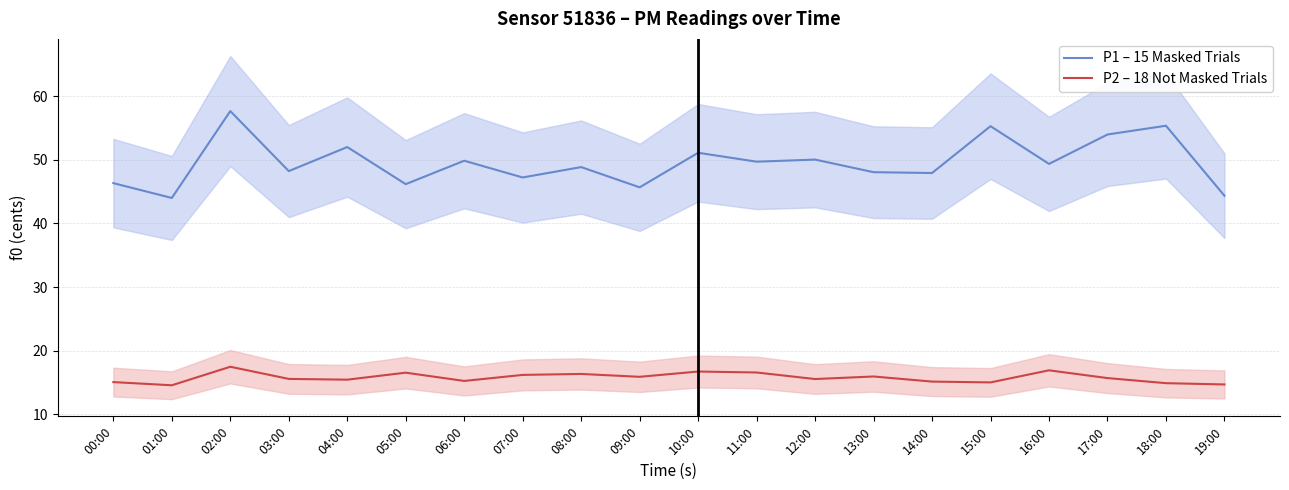

Which category has the lowest value across all series?

01:00